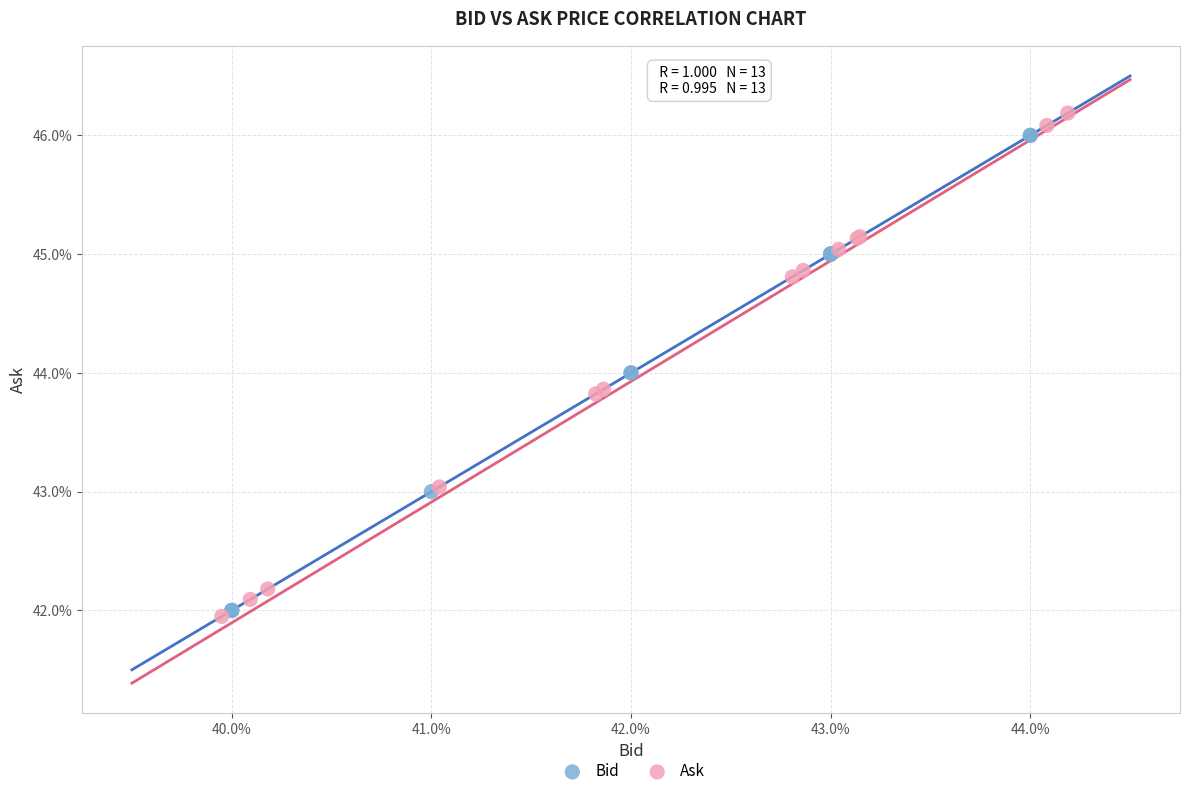

Which series contains the highest Y value?

Ask